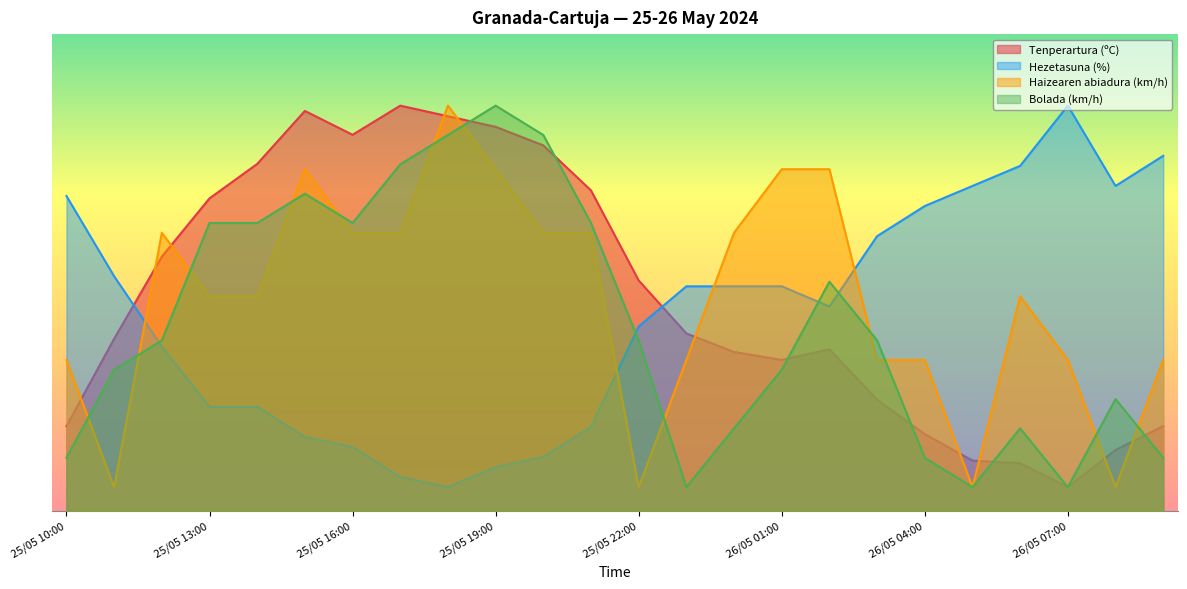

True or false: Bolada (km/h) has a value of 60.4 at 25/05 16:00.

True